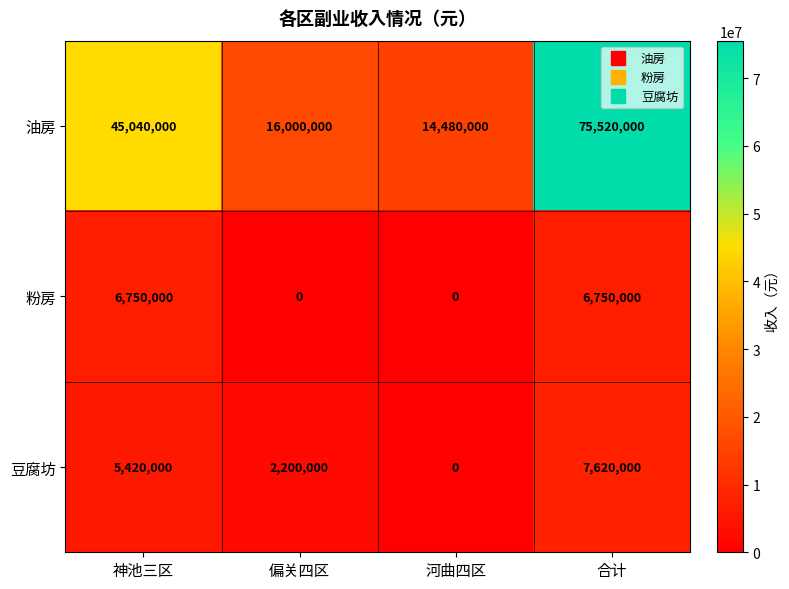

True or false: 粉房 has a value of 3322090 at 合计.

False